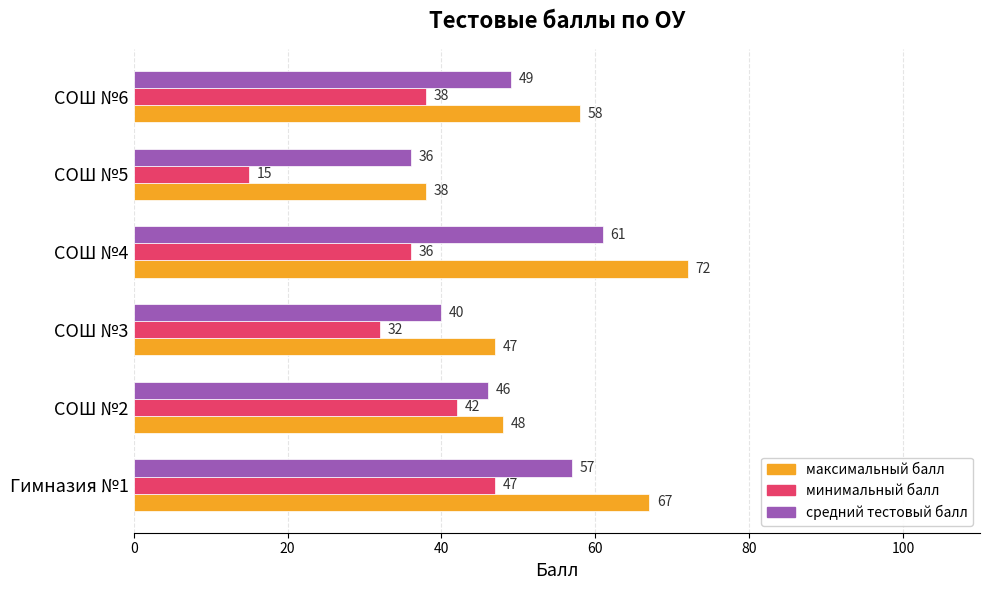

Count the минимальный балл values in the range 32 to 42.

4